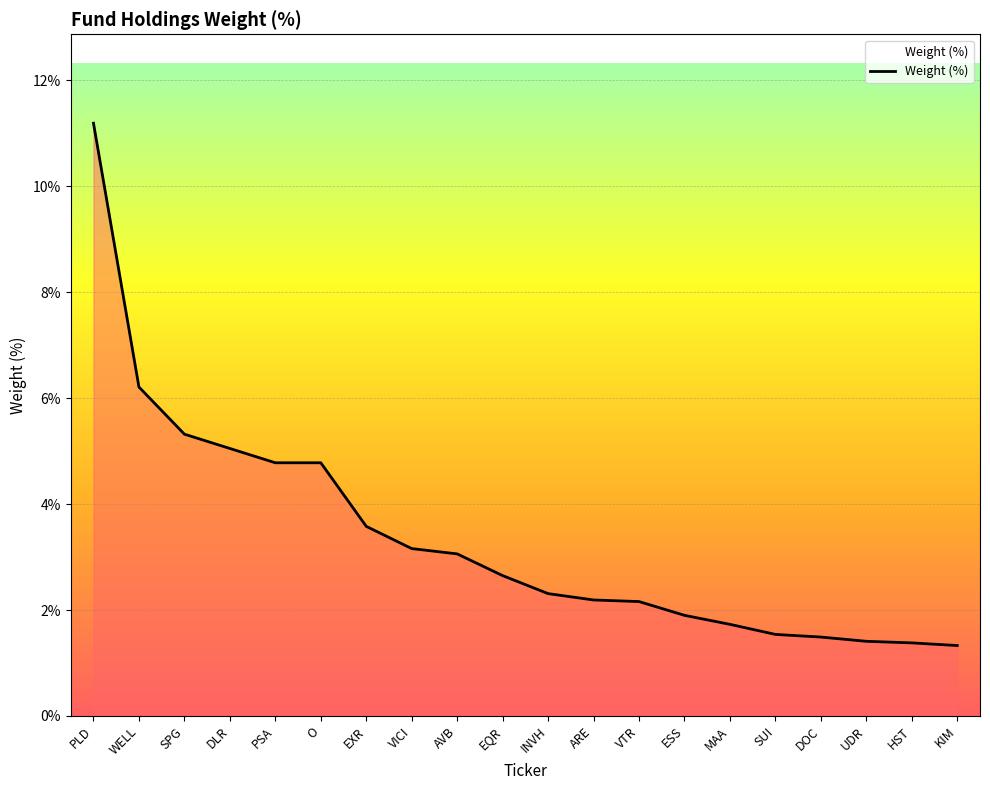

What is the sum of all values?

67.2